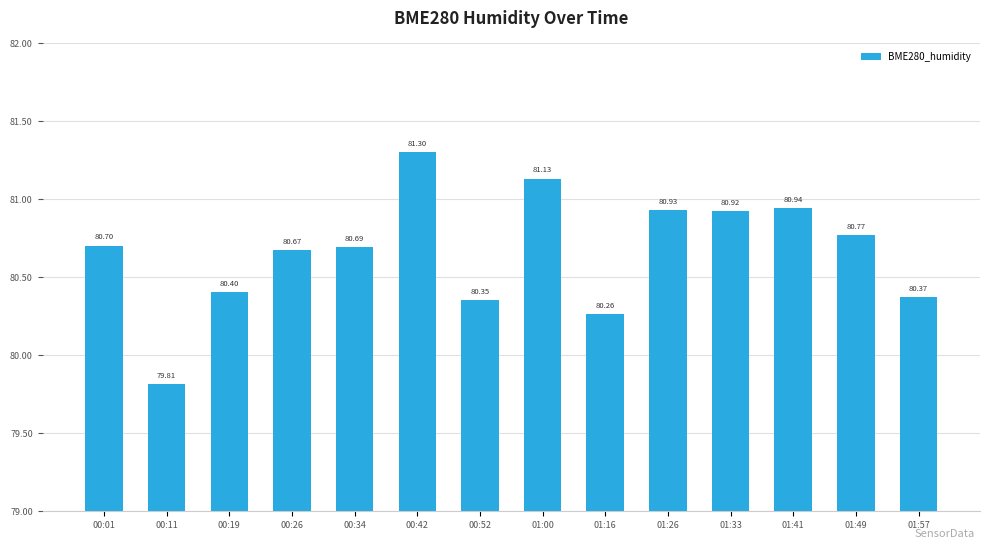

Is it true that the value at 01:16 is 45.0?

False